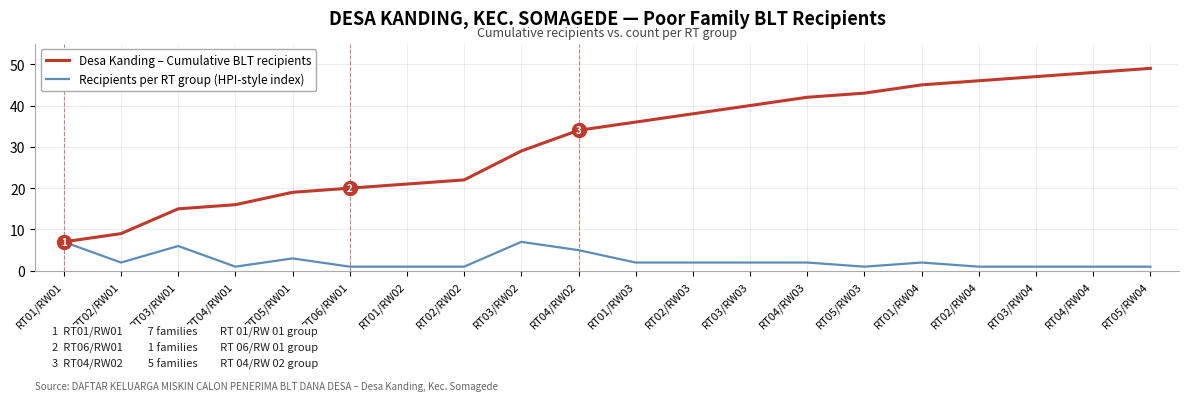

Rank the series at RT06/RW01 from highest to lowest value.

Desa Kanding – Cumulative BLT recipients, Recipients per RT group (HPI-style index)